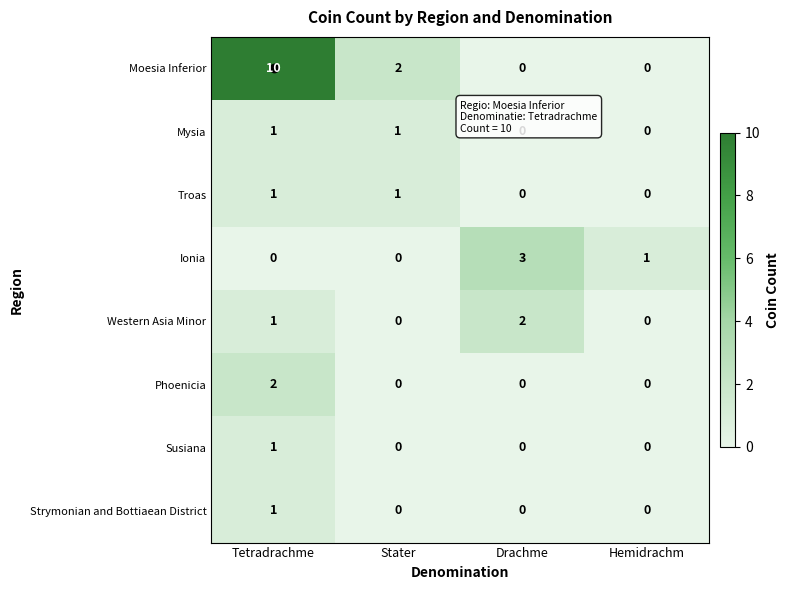

At which label does Western Asia Minor reach its peak?

Drachme